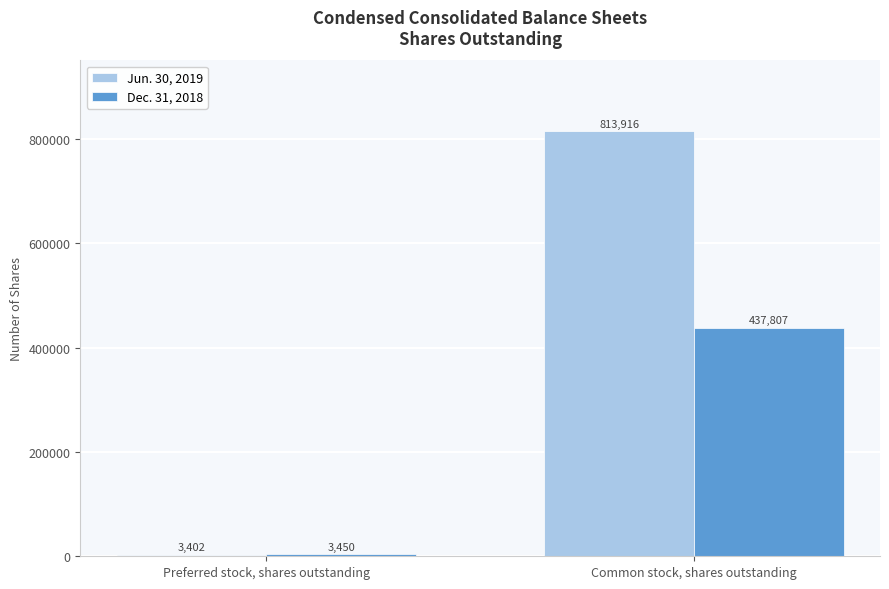

Rank the categories by Jun. 30, 2019 value from lowest to highest.

Preferred stock, shares outstanding, Common stock, shares outstanding